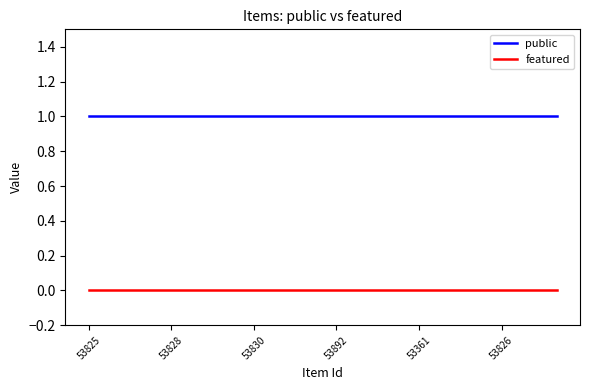

List the series in order of their peak value, lowest first.

featured, public